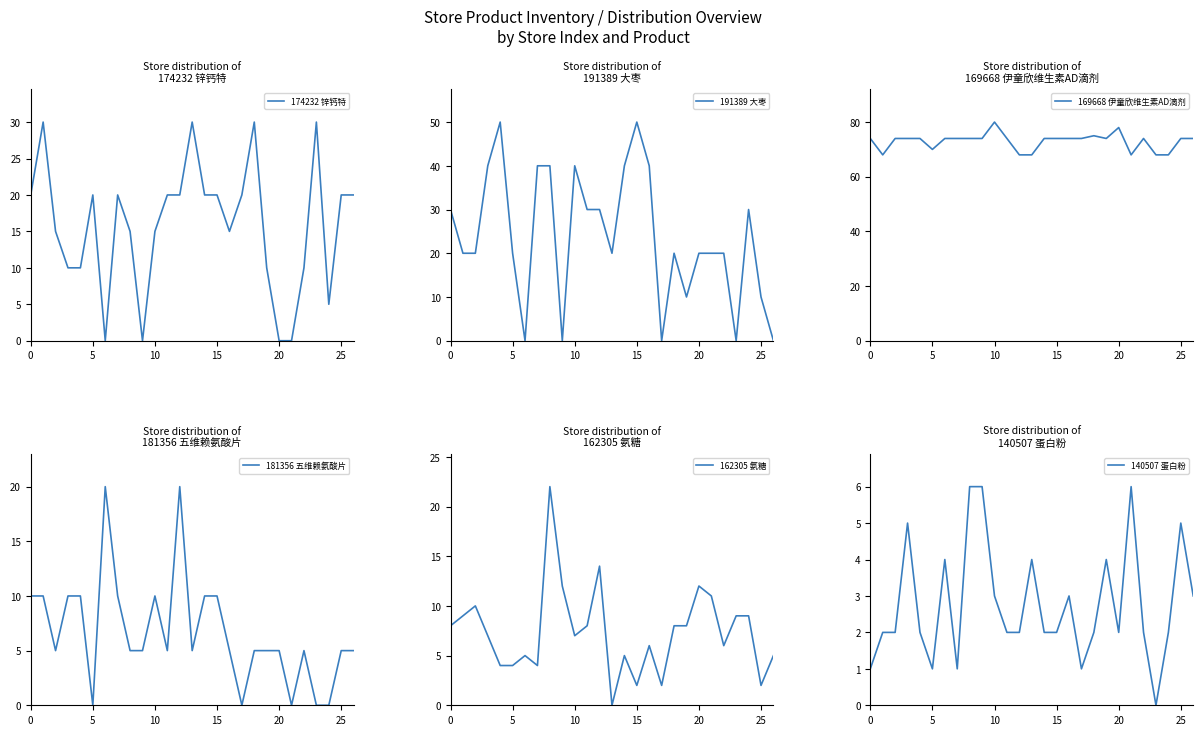

What are all the series names shown in the legend?

174232 锌钙特, 191389 大枣, 169668 伊童欣维生素AD滴剂, 181356 五维赖氨酸片, 162305 氨糖, 140507 蛋白粉